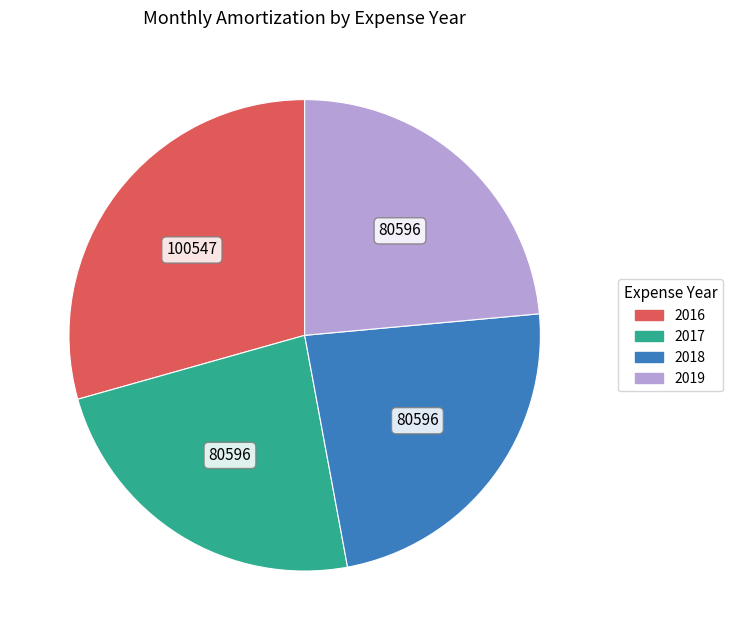

What is the largest slice in the pie chart?

2016